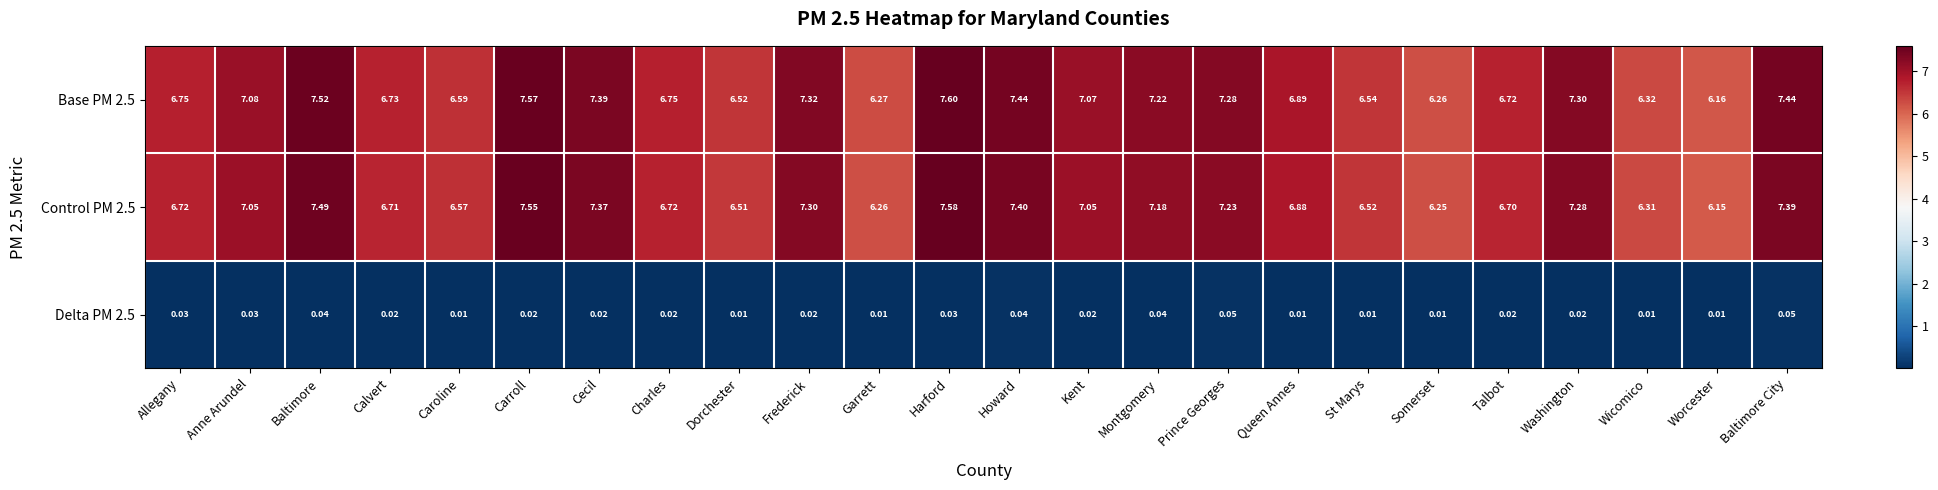

Which series has the largest total across all categories?

Base PM 2.5